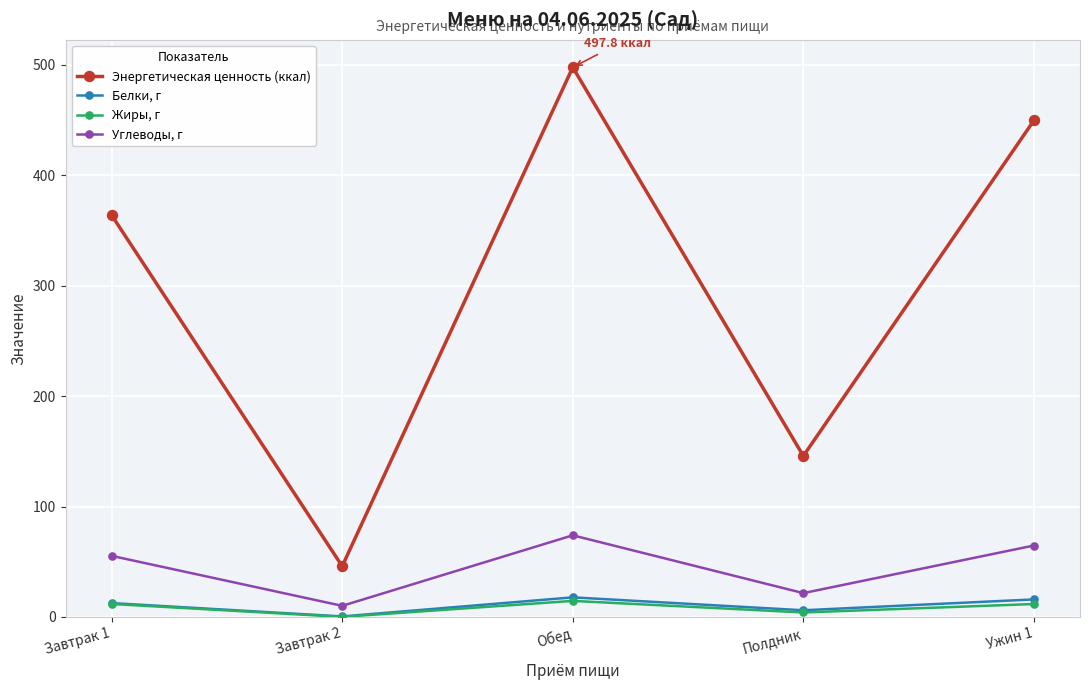

How many data points does each series have?

5